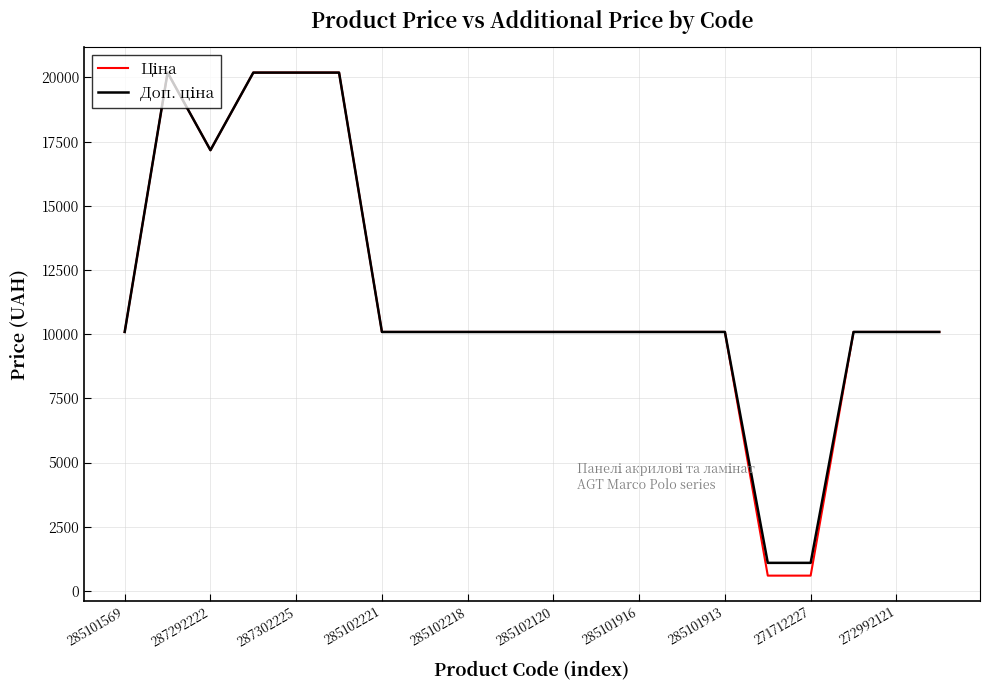

Is this an area chart (filled region under the line)?

No